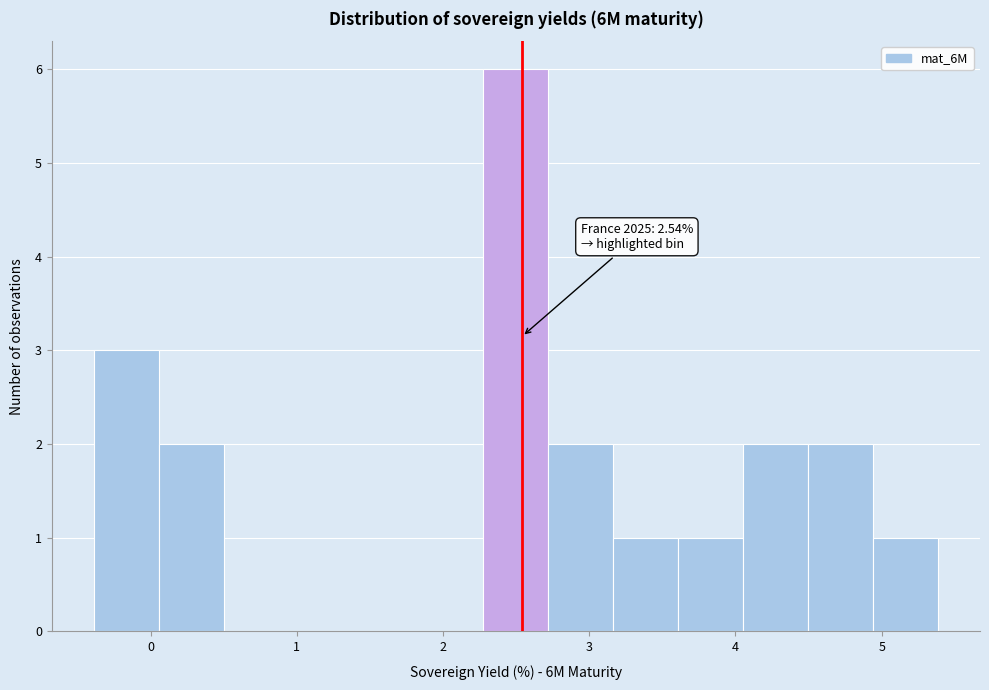

Over which range of the x-axis is the bar tallest?

2.3 to 2.7